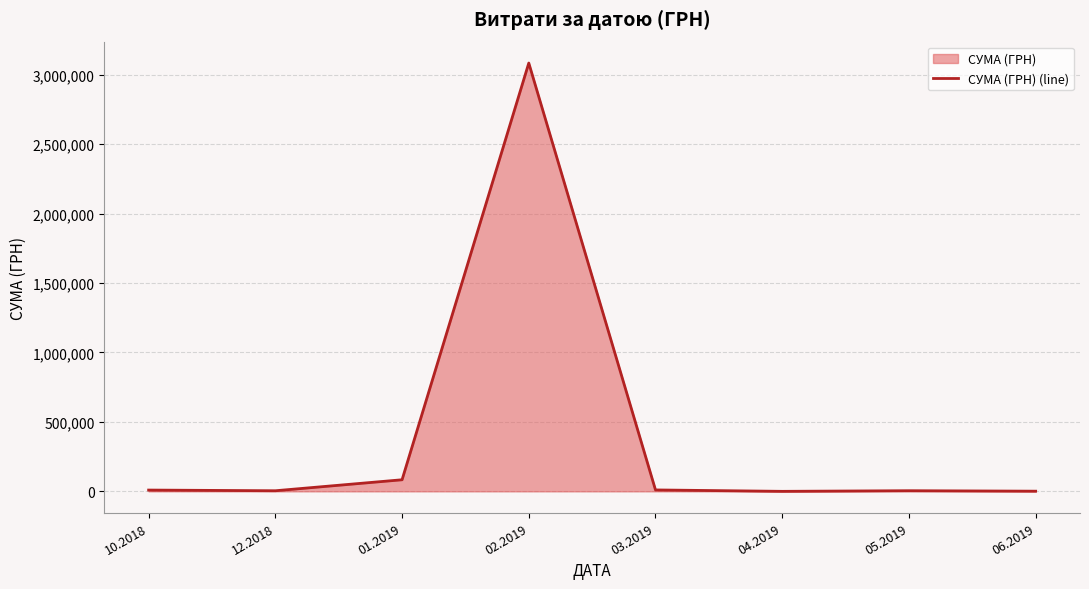

How many points are lower than both their immediate neighbors (excluding endpoints)?

2